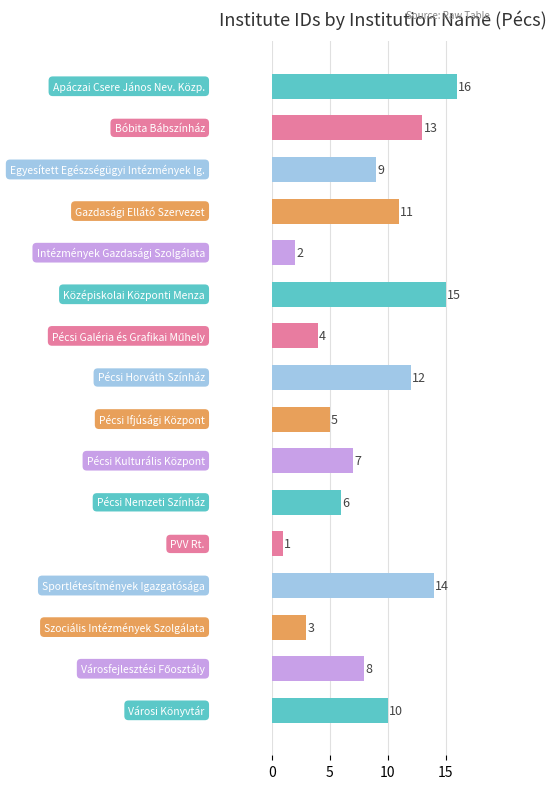

What is the difference between the second highest and second lowest values?

13